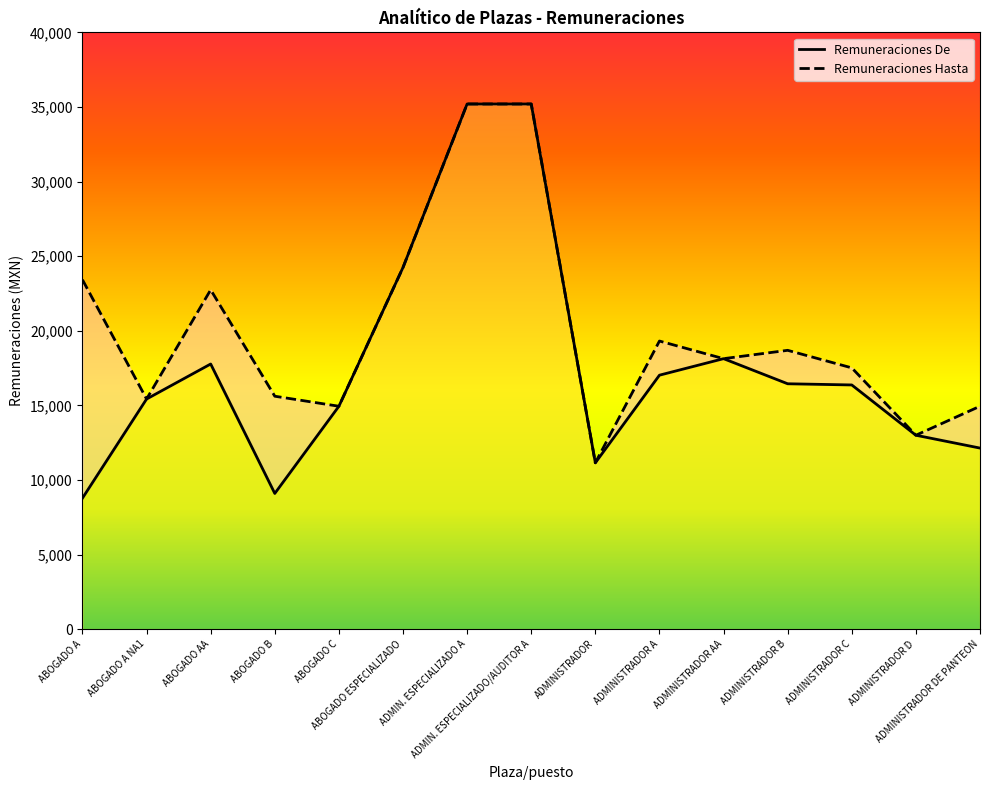

What is the difference between the maximum and minimum values in the Remuneraciones De series?

26419.8